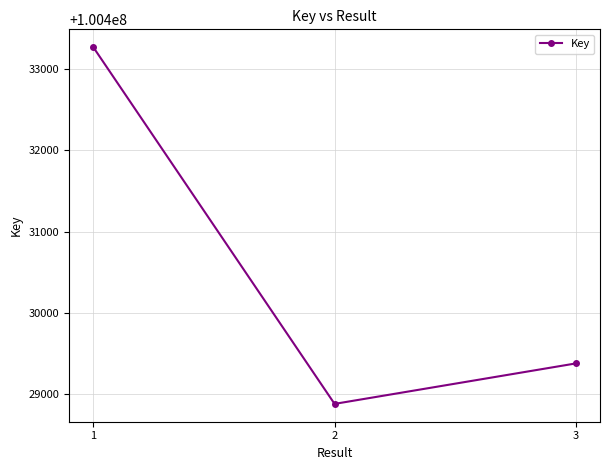

The chart shows a value of 100428880 at 2. True or false?

True